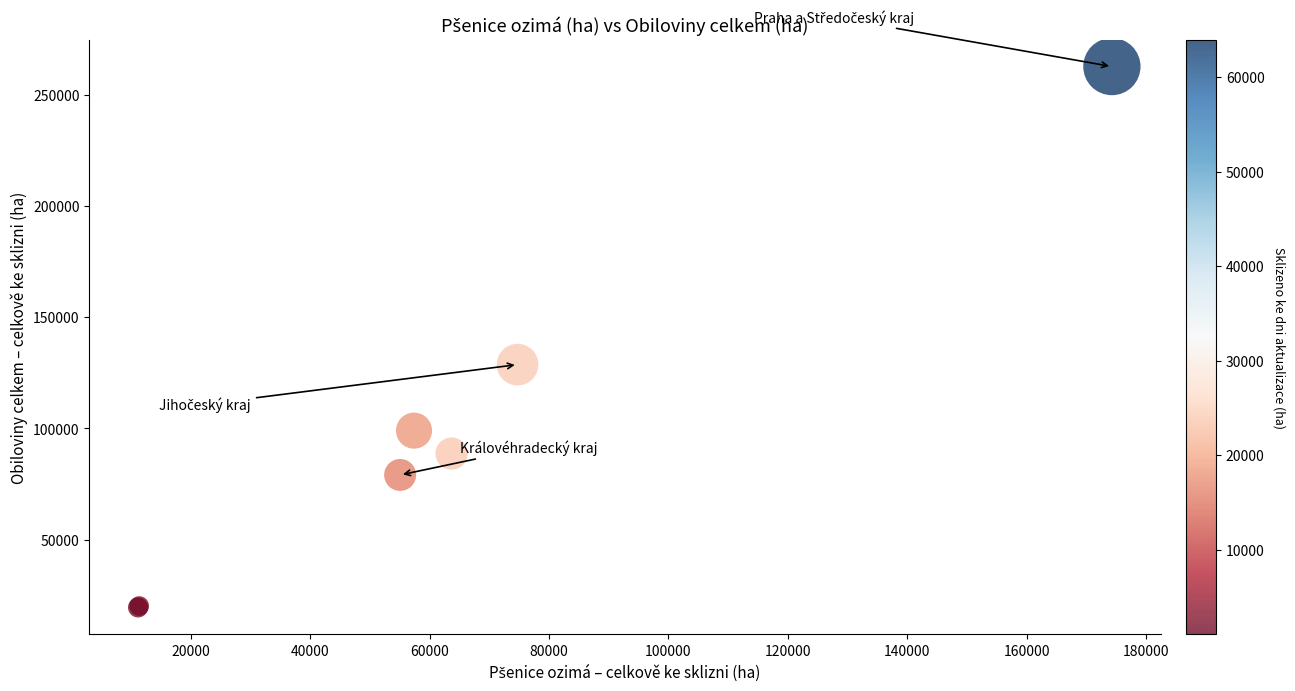

What Y value in the scatter plot is closest to 141099?

128684